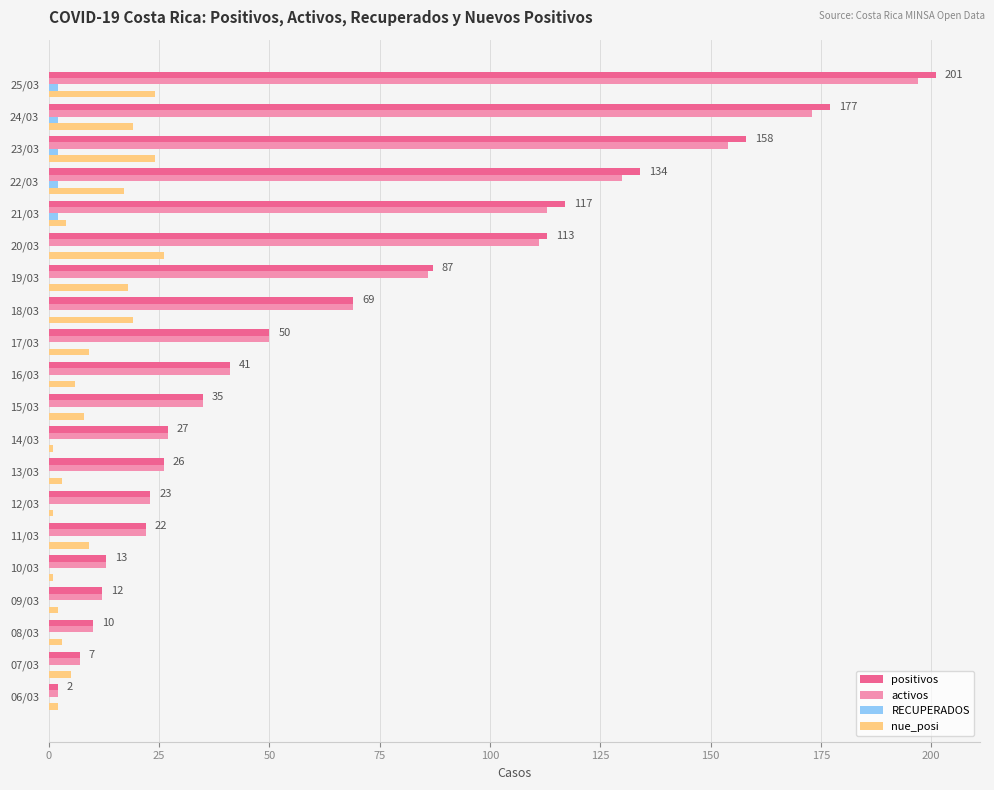

What is the highest value of the nue_posi series?

26